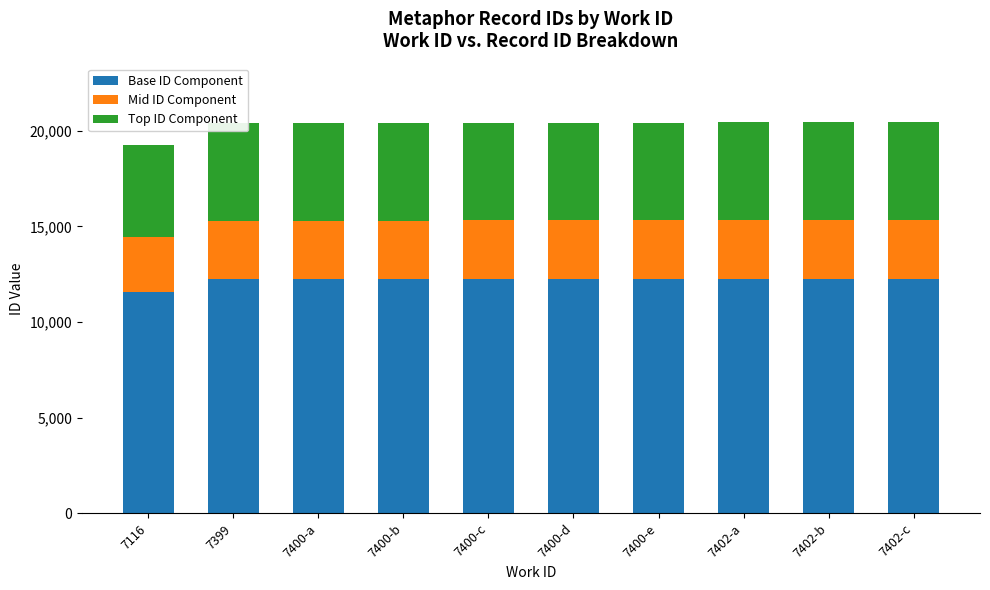

What is the total value across all series at 7400-e?

20419.0